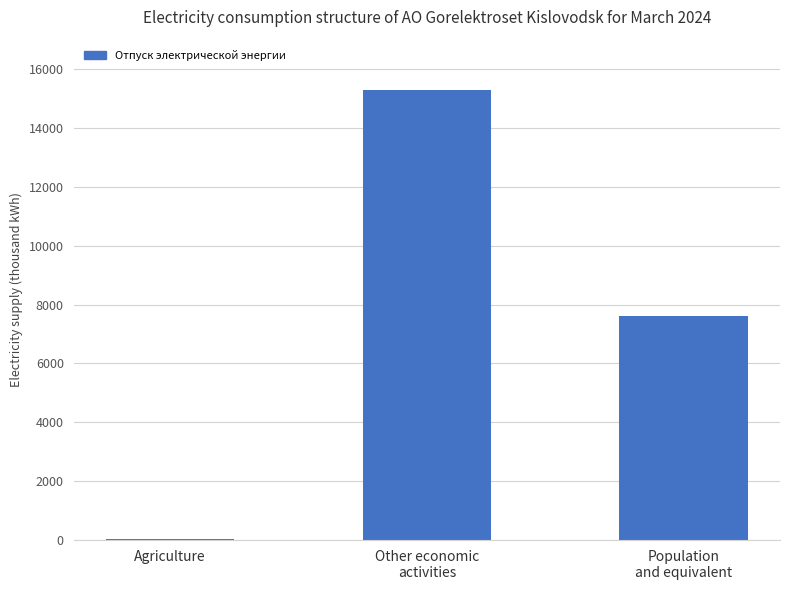

What is the maximum value shown in the chart?

15304.7